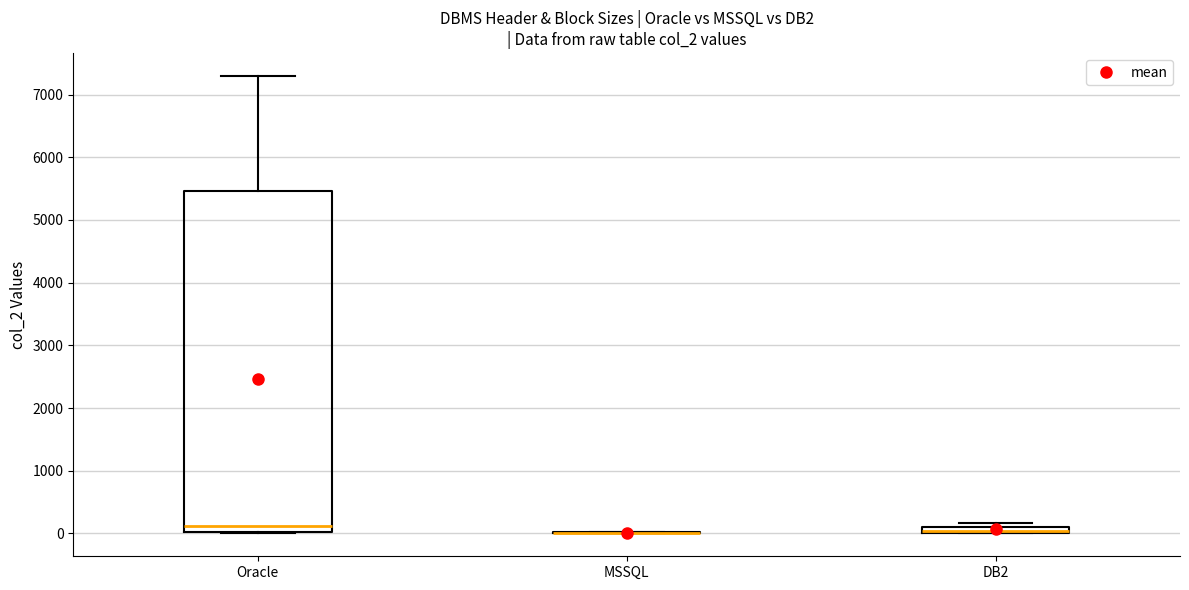

Where is the lower edge of the box for Oracle on the y-axis? The values are not printed on the chart, so give them approximately, as read against the axis.

0